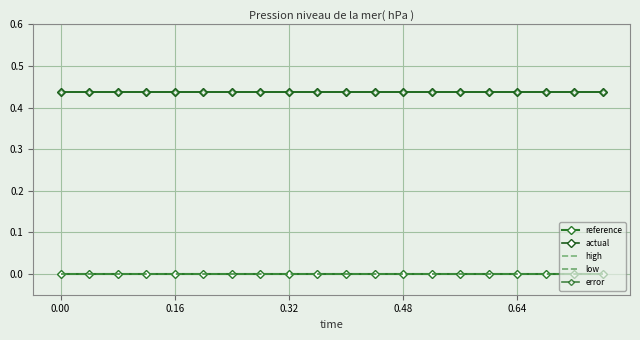

How many lines are shown in the chart?

5